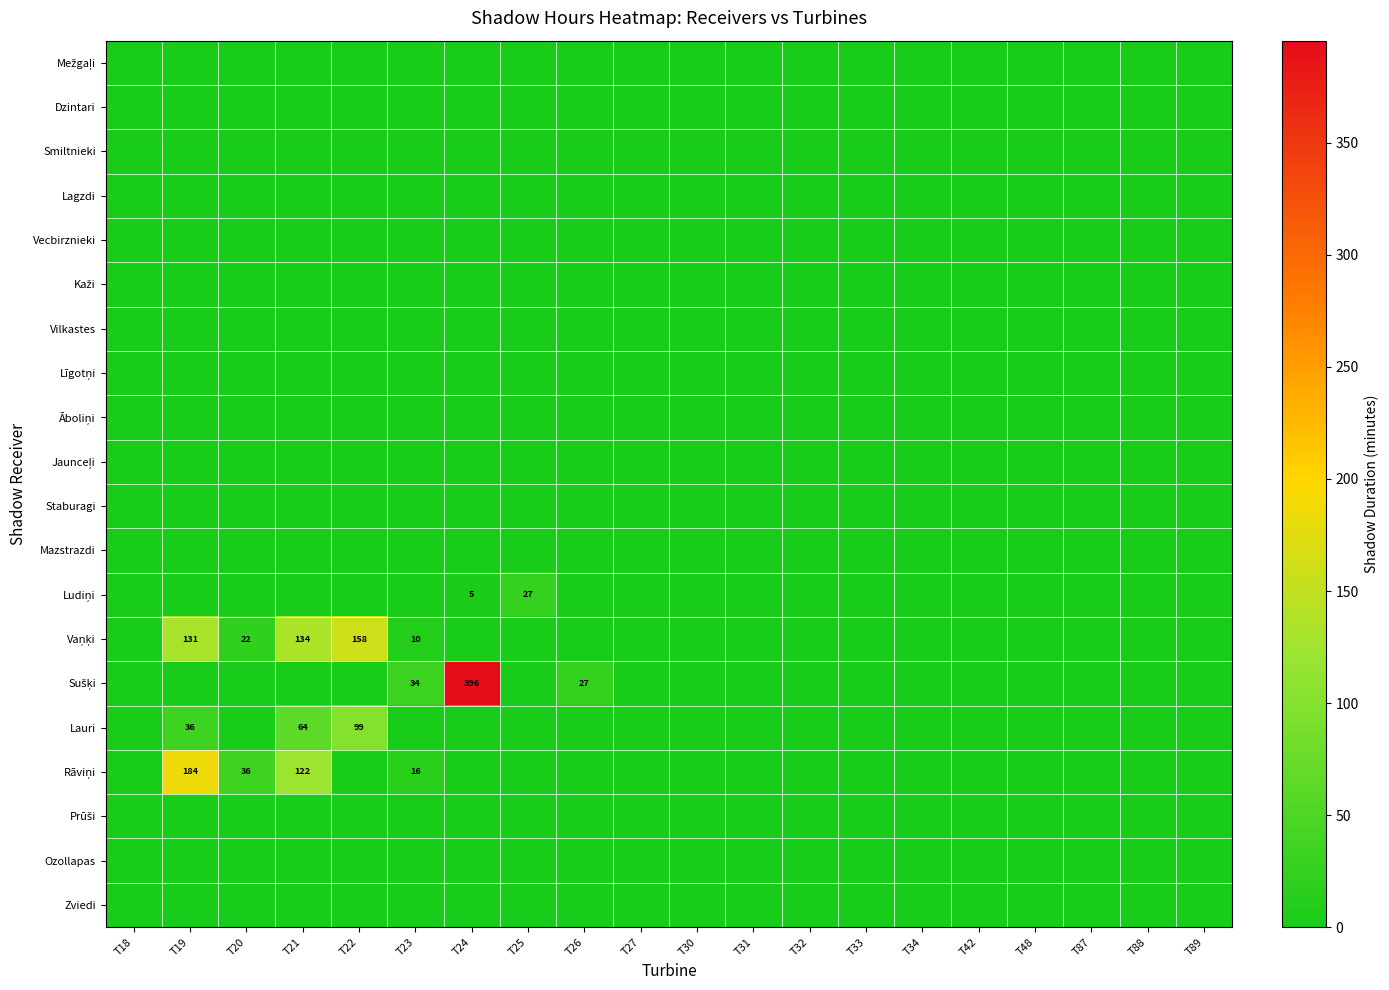

Rank the series by their maximum value, from highest to lowest.

Sušķi, Rāviņi, Vaņķi, Lauri, Ludiņi, Mežgaļi, Dzintari, Smiltnieki, Lagzdi, Vecbirznieki, Kaži, Vilkastes, Līgotņi, Āboliņi, Jaunceļi, Staburagi, Mazstrazdi, Prūši, Ozollapas, Zviedi